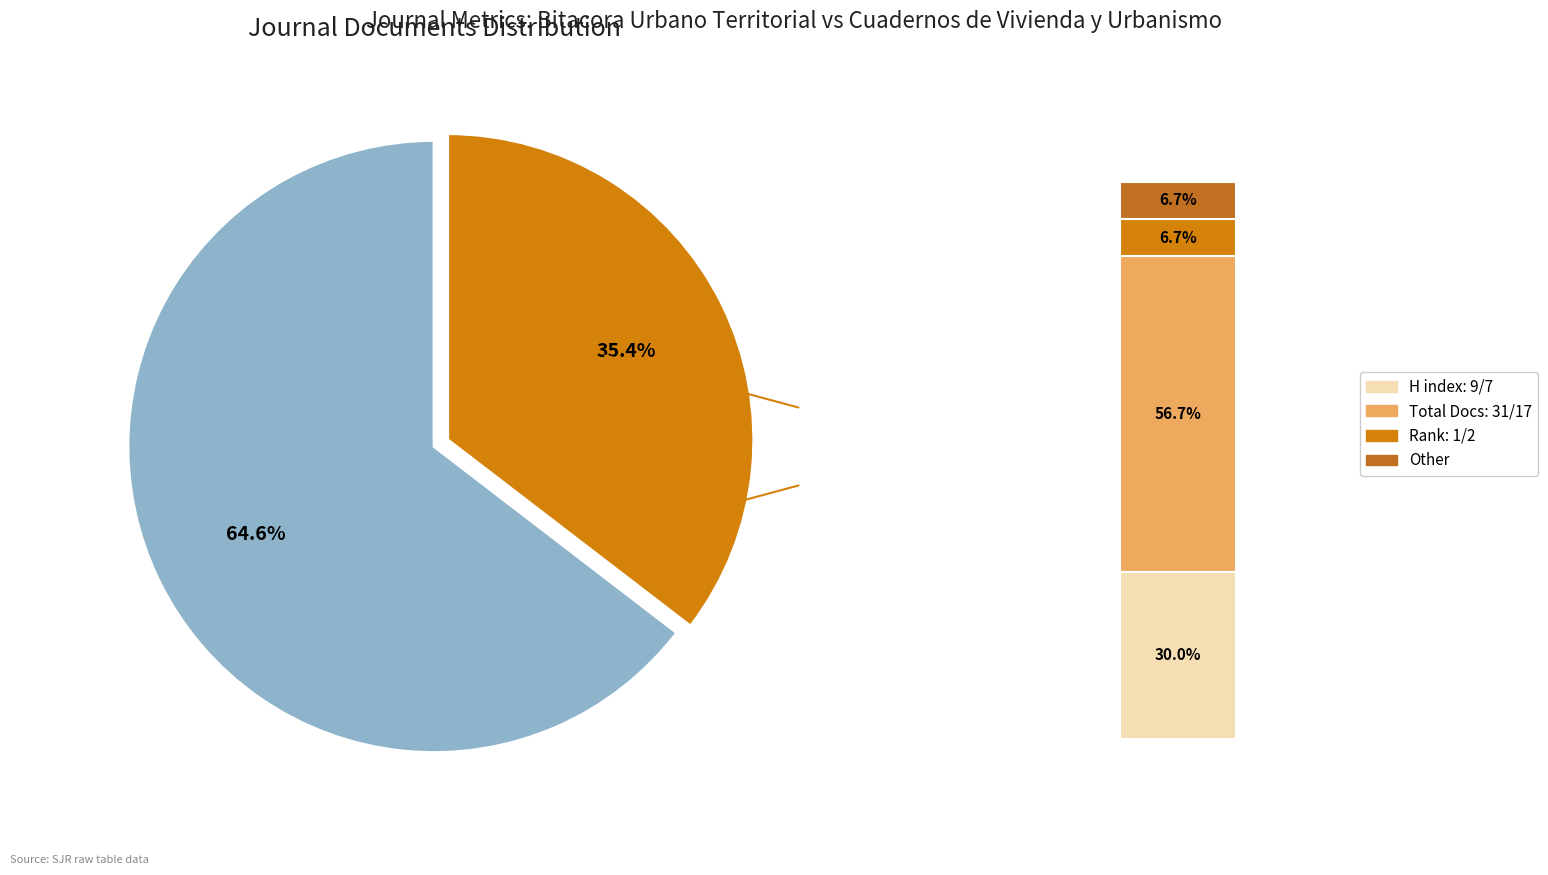

Which has a higher value, Bitacora Urbano Territorial or Cuadernos de Vivienda y Urbanismo?

Bitacora Urbano Territorial